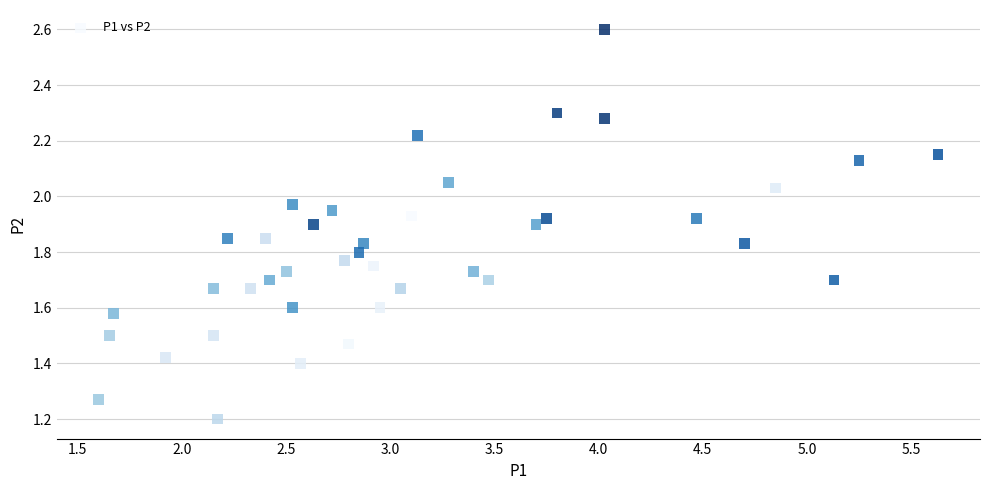

What is the range of X values (max minus min)?

4.0